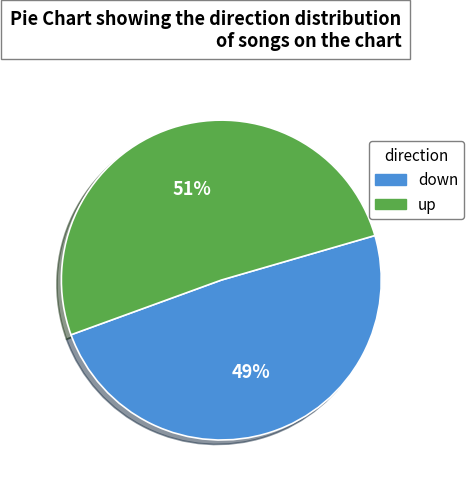

What percentage is the down slice, to the nearest percent?

49%